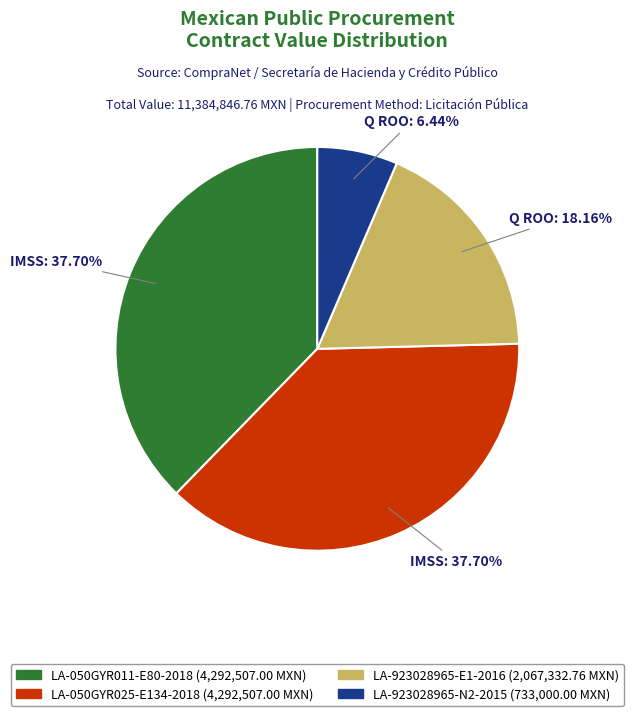

Is there any slice that represents more than half of the pie?

No